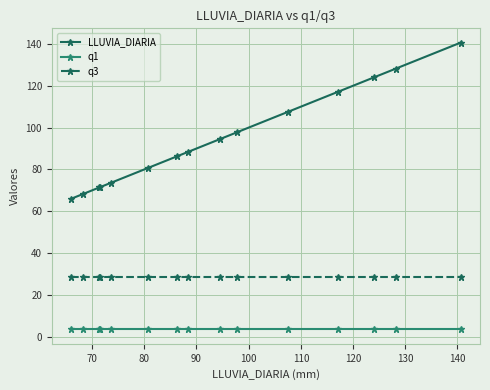

What is the difference between the second highest and second lowest values in the LLUVIA_DIARIA series?

60.0